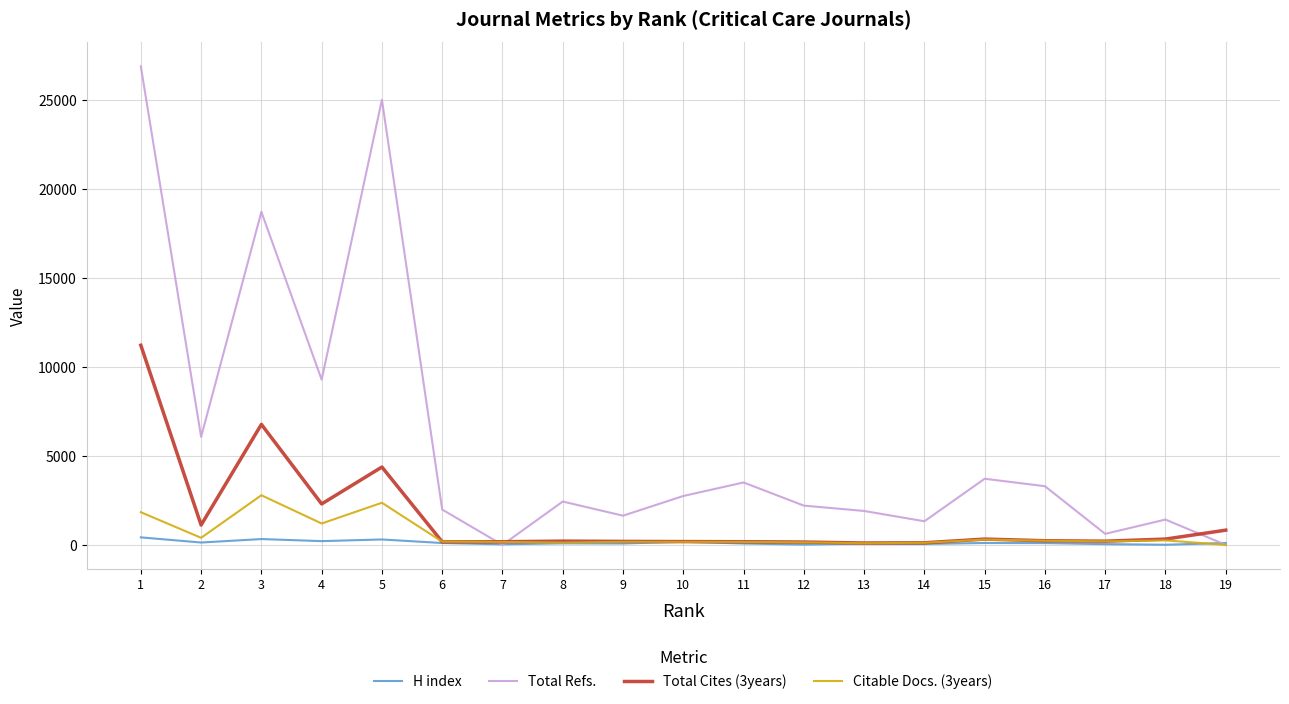

List the series in order of their peak value, lowest first.

H index, Citable Docs. (3years), Total Cites (3years), Total Refs.